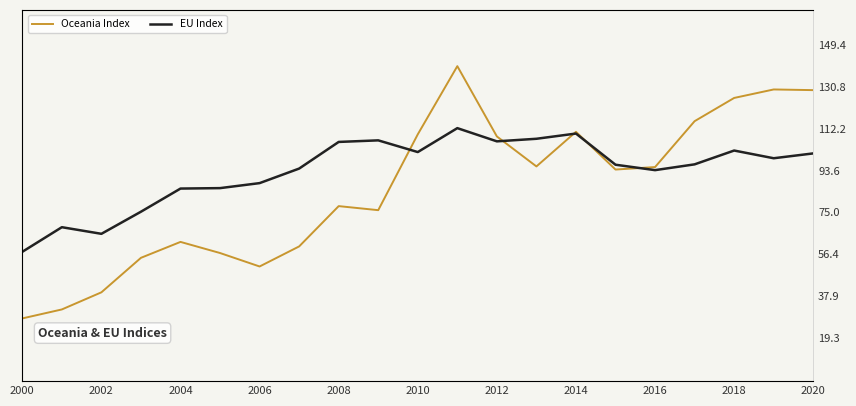

Reading left to right, transcribe all the data shown in this chart.

Oceania Index: 27.9	31.9	39.5	54.8	61.9	56.9	51.0	59.9	77.8	76.0	109.7	140.0	108.8	95.4	110.8	94.0	95.1	115.5	125.9	129.6	129.3
EU Index: 57.5	68.4	65.5	75.3	85.6	85.8	88.0	94.5	106.3	107.0	101.8	112.4	106.6	107.7	110.0	96.2	93.8	96.4	102.5	99.1	101.2